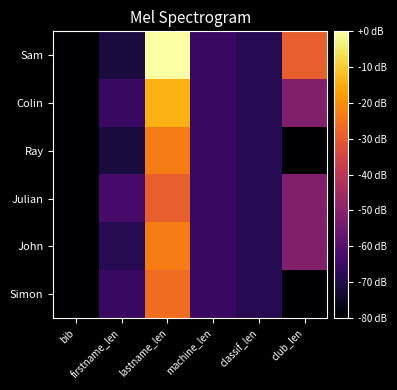

At which category is the sum across all series the highest?

lastname_len